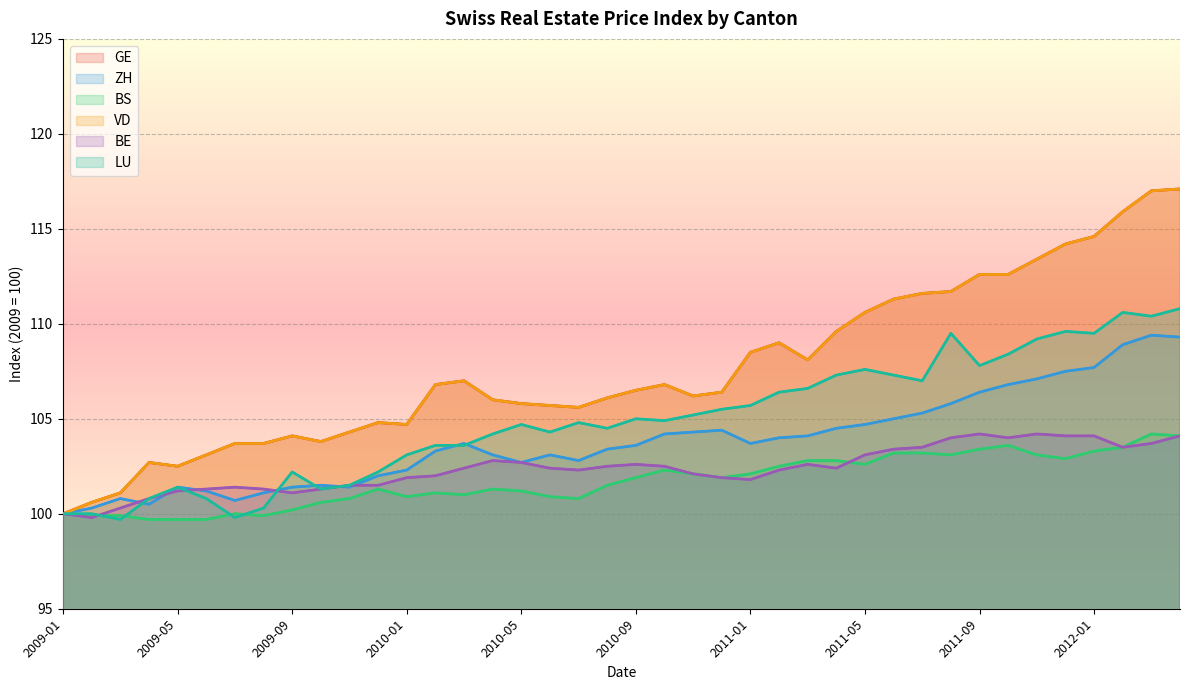

Which series has the largest total across all categories?

GE